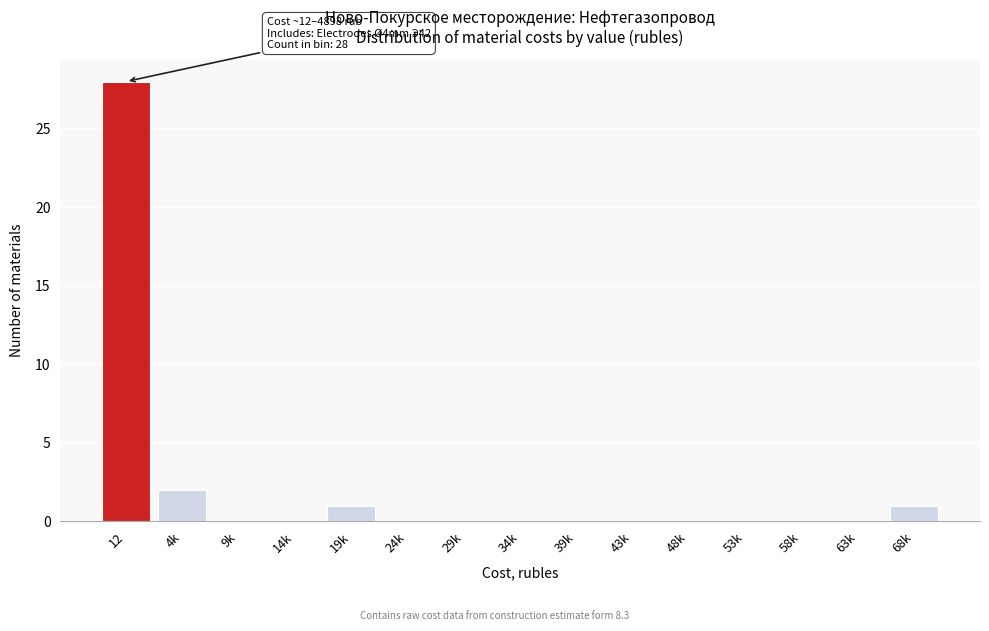

Reading left to right, list all the values displayed in this chart.

12=28	4k=2	9k=0	14k=0	19k=1	24k=0	29k=0	34k=0	39k=0	43k=0	48k=0	53k=0	58k=0	63k=0	68k=1